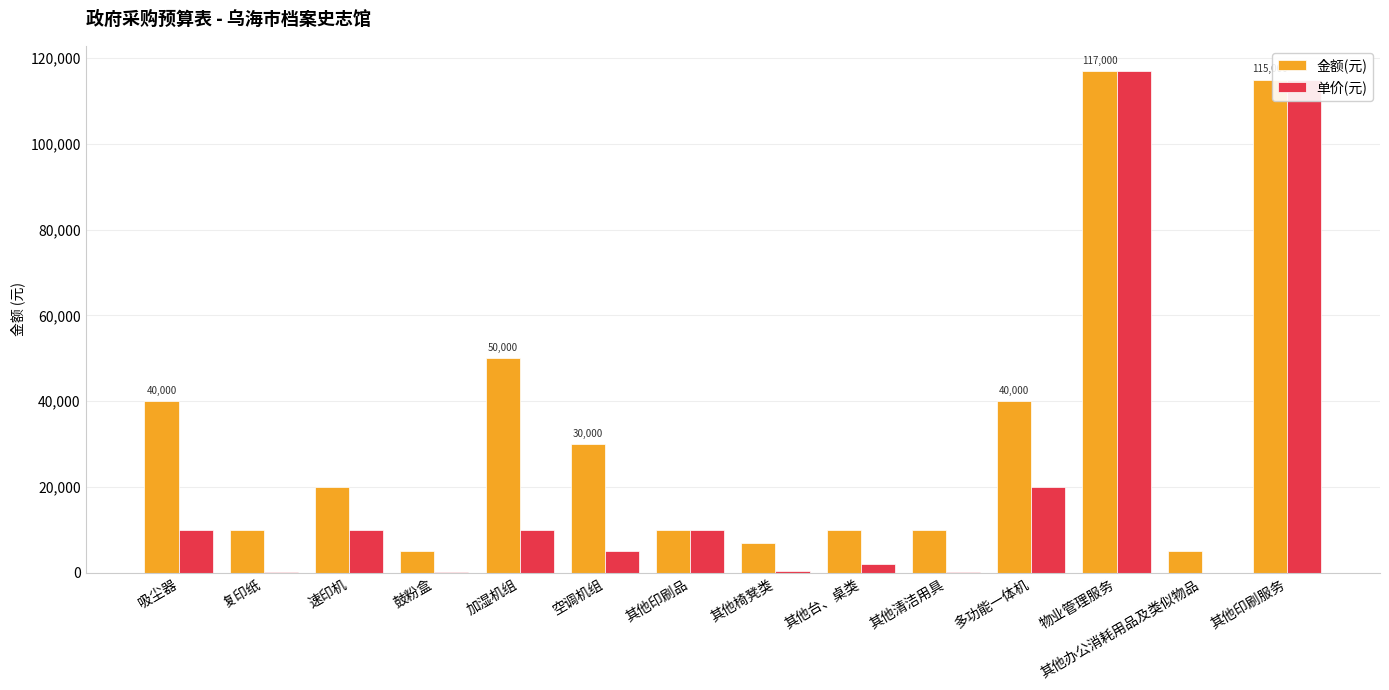

What is the maximum value for 单价(元)?

117000